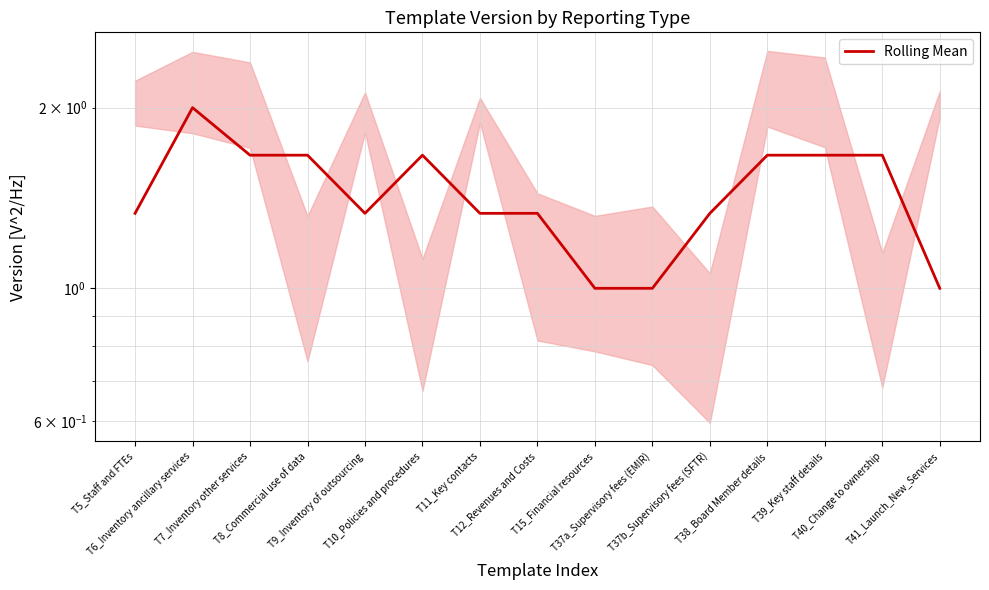

True or false: the data shows 1.3 at T11_Key contacts.

True